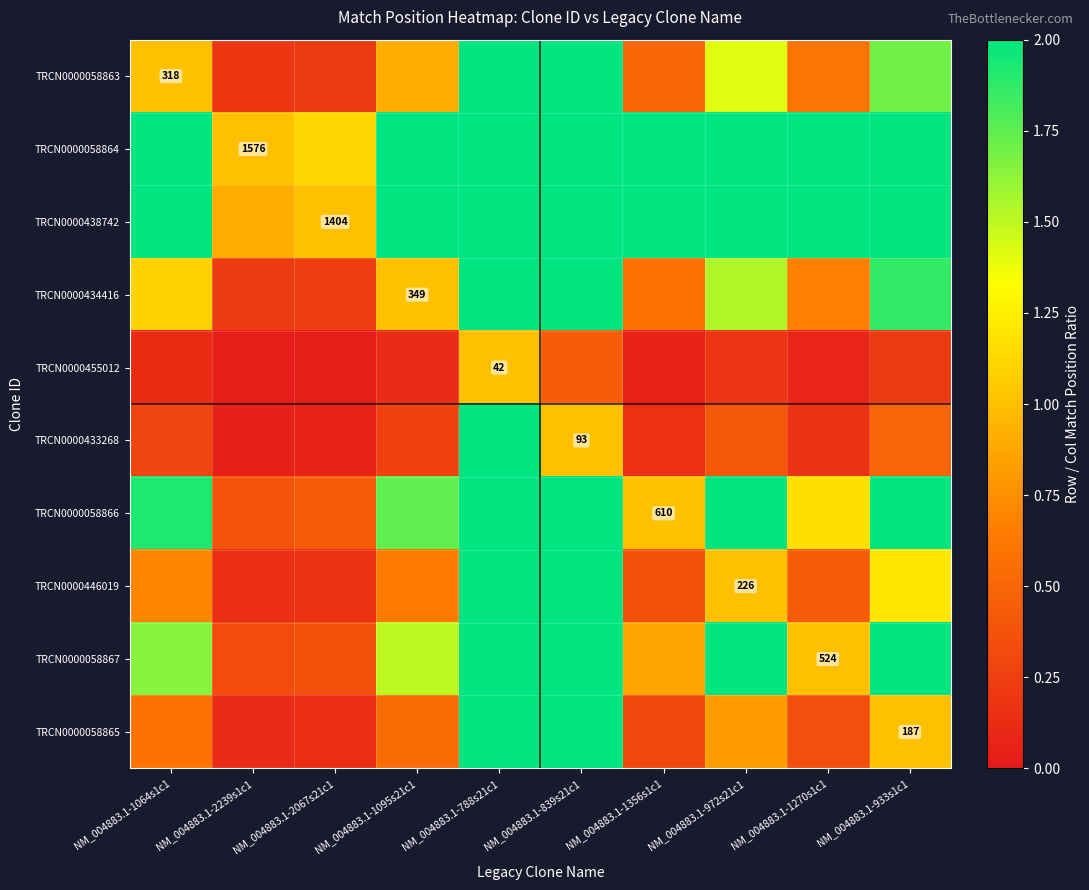

Where does the TRCN0000058866 series first go above 1?

NM_004883.1-1064s1c1